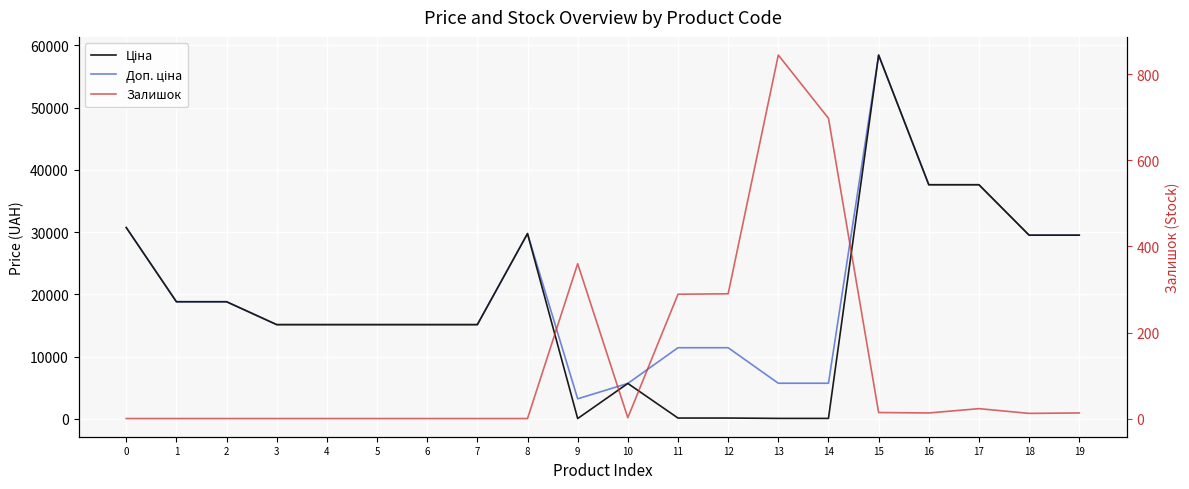

True or false: Залишок and Ціна intersect in this chart.

True